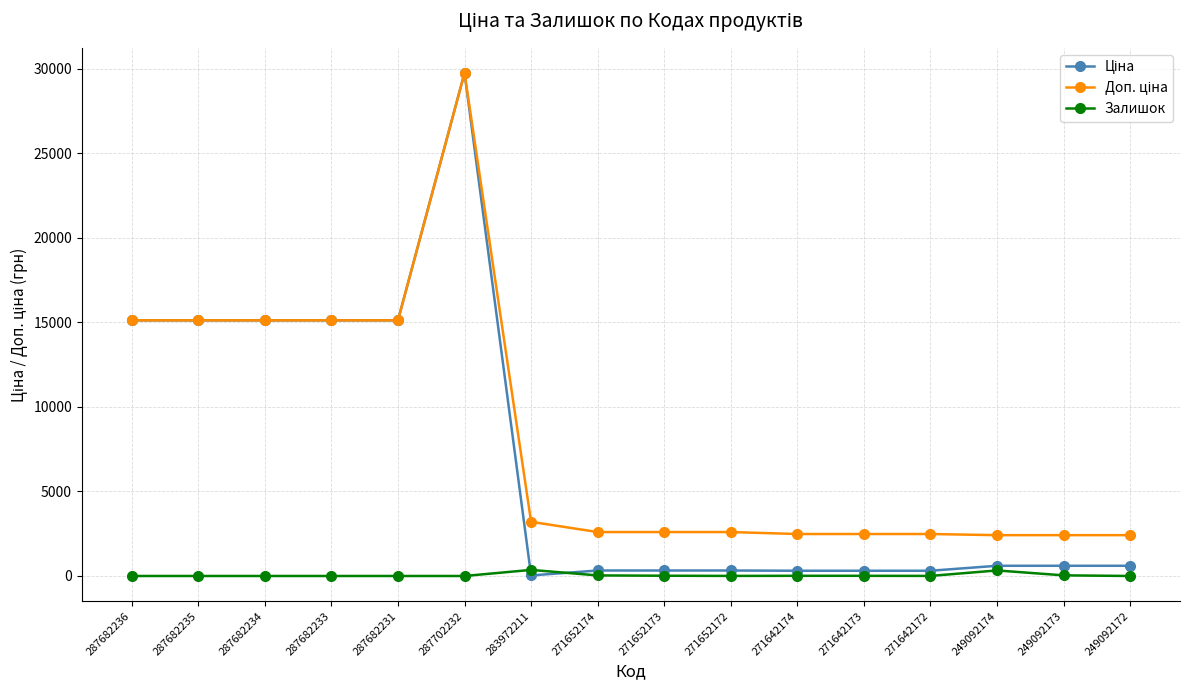

Count the number of categories in the chart.

16